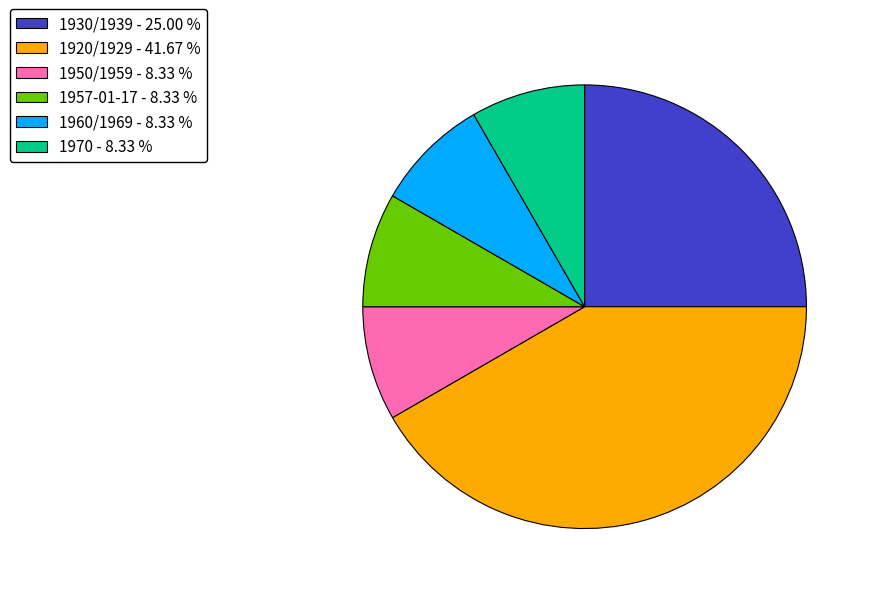

Between 1930/1939 - 25.00 % and 1970 - 8.33 %, which is larger?

1930/1939 - 25.00 %